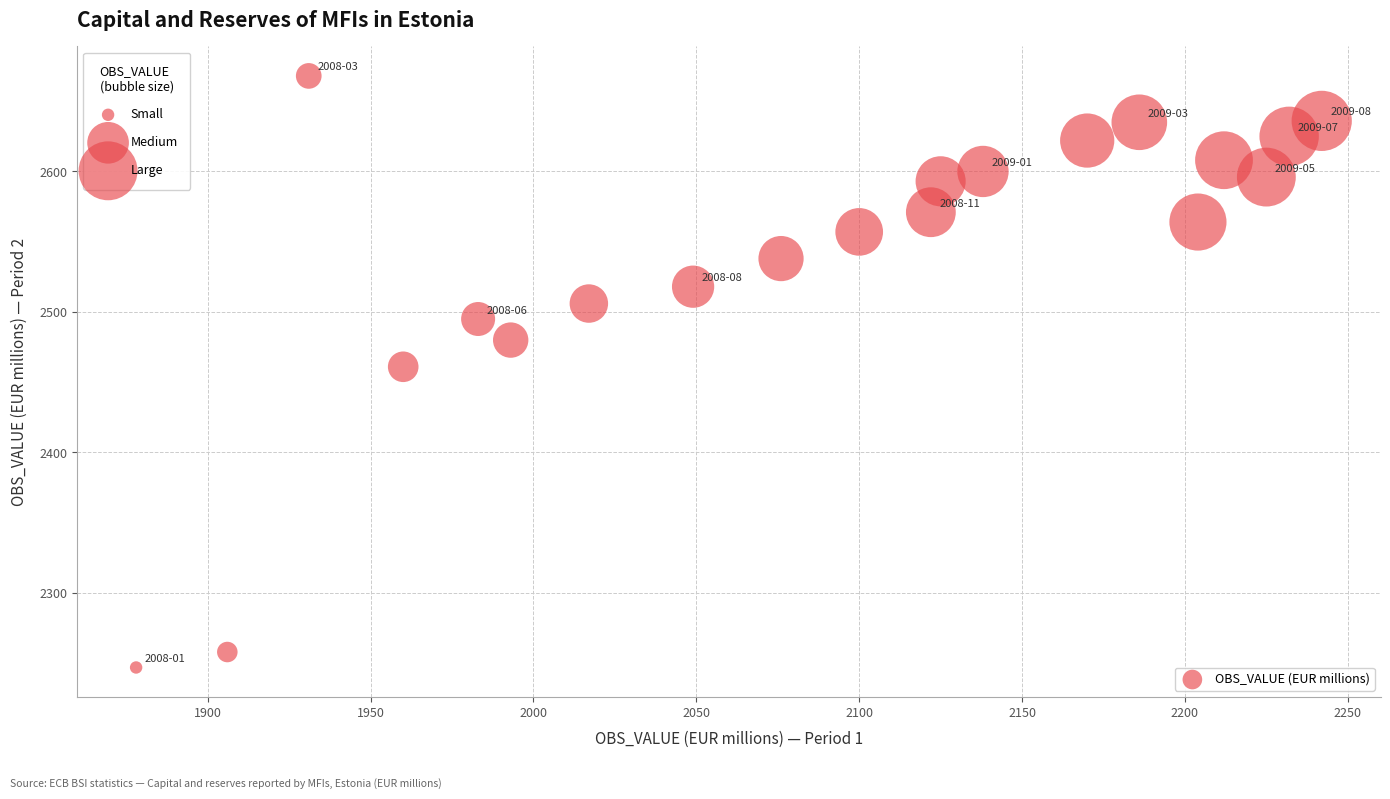

What is the range of Y values (max minus min)?

421